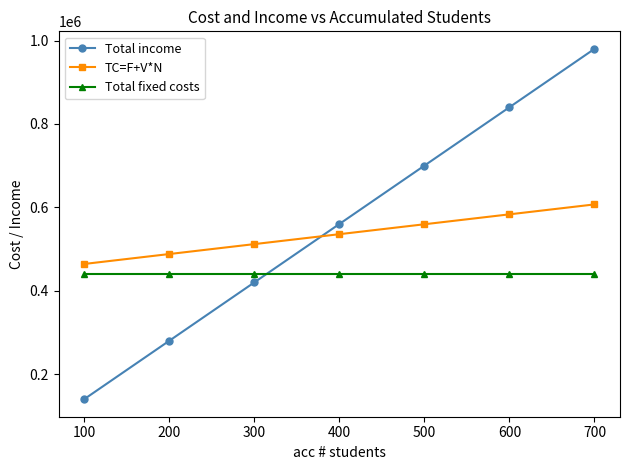

Reading left to right, what are all the values shown in this chart?

Total income: 100=140000	200=280000	300=420000	400=560000	500=700000	600=840000	700=980000
TC=F+V*N: 100=464234	200=488034	300=511834	400=535634	500=559434	600=583234	700=607034
Total fixed costs: 100=440434	200=440434	300=440434	400=440434	500=440434	600=440434	700=440434